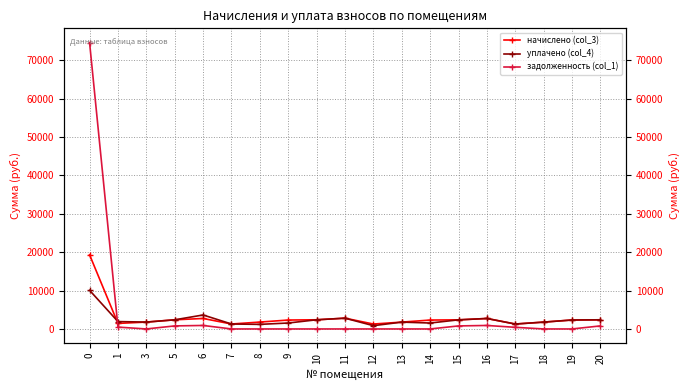

How many data points in начислено (col_3) are above 2321?

10